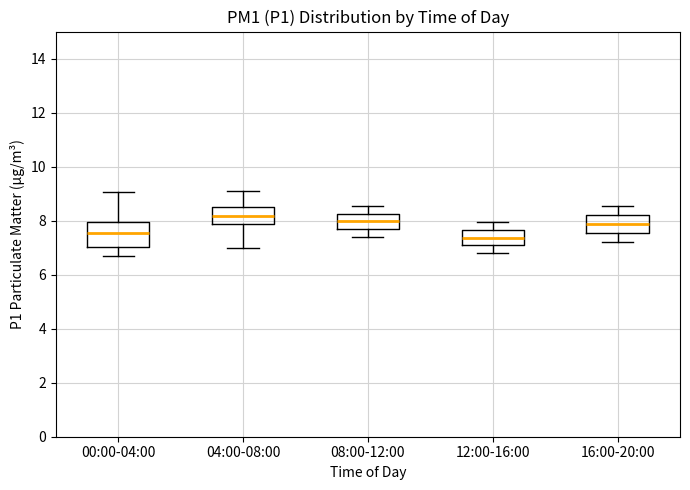

Reading left to right, read every box against the y-axis: the position of its median line, the range the box covers, and the ends of its whiskers. The values are not printed on the chart, so give them approximately, as read against the axis.

00:00-04:00: median 7.6, box 7.0 to 8.0, whiskers 6.6 to 9.0
04:00-08:00: median 8.2, box 7.8 to 8.6, whiskers 7.0 to 9.2
08:00-12:00: median 8.0, box 7.6 to 8.2, whiskers 7.4 to 8.6
12:00-16:00: median 7.4, box 7.0 to 7.6, whiskers 6.8 to 8.0
16:00-20:00: median 7.8, box 7.6 to 8.2, whiskers 7.2 to 8.6